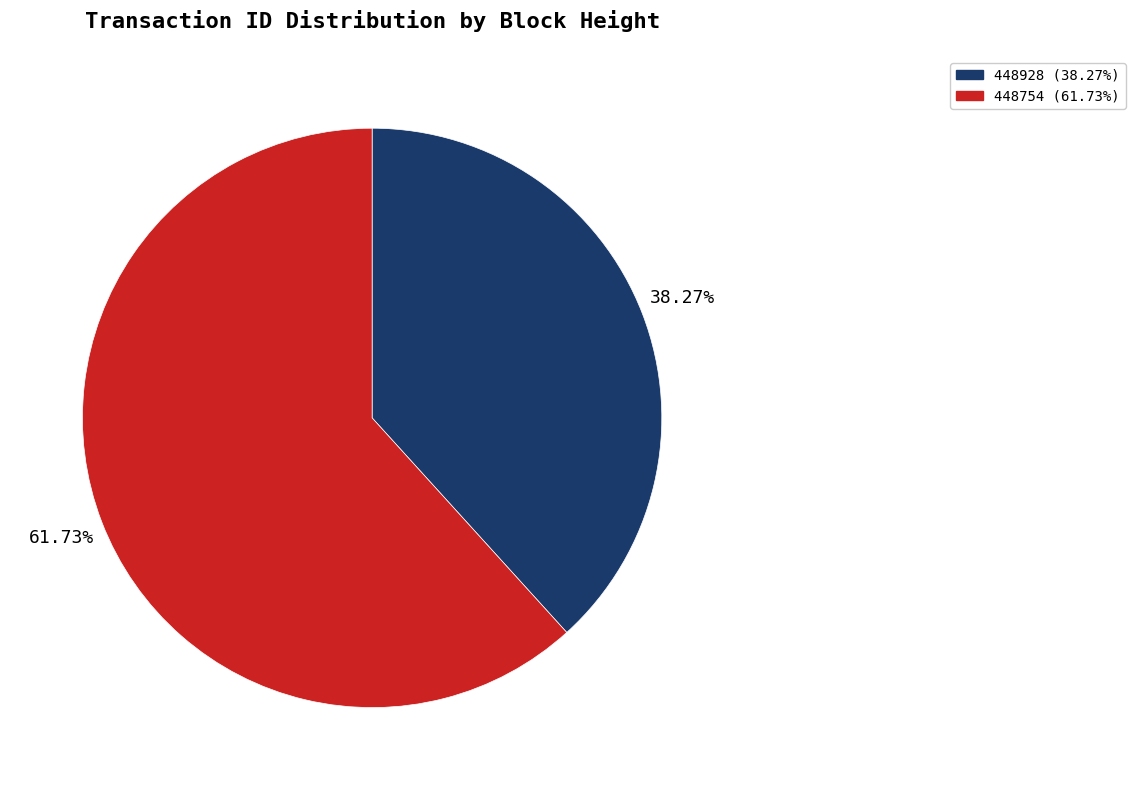

To the nearest percent, what percentage of the pie is 448928?

38%